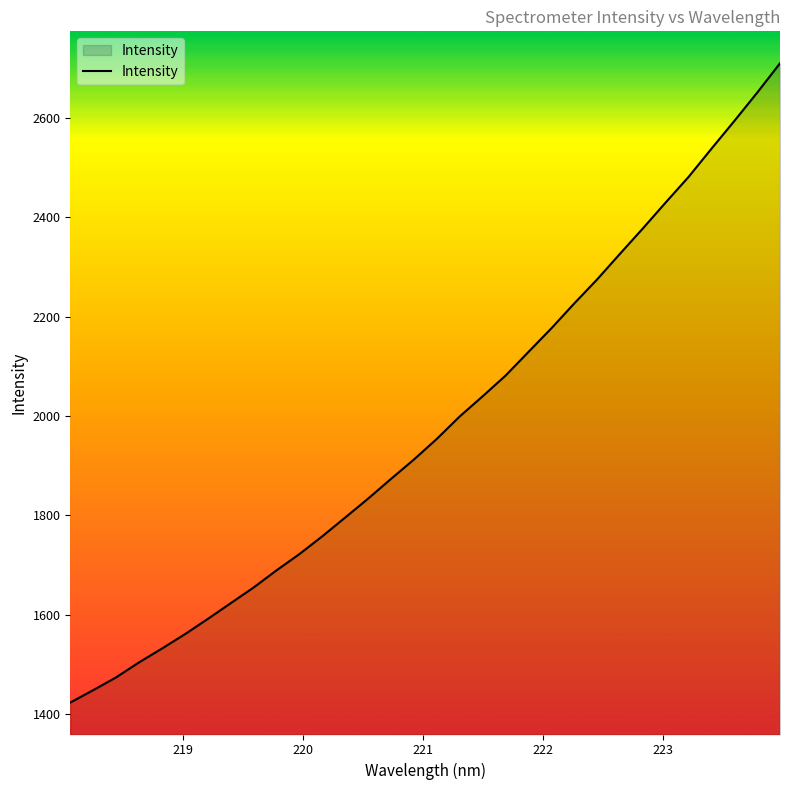

Reading left to right, list all the values displayed in this chart.

1423.4	1448.3	1474.0	1504.2	1532.0	1560.8	1591.6	1623.3	1654.8	1689.4	1722.1	1758.0	1795.7	1833.7	1873.4	1912.4	1953.9	1999.0	2039.6	2081.1	2128.7	2176.1	2226.2	2274.5	2326.2	2377.2	2429.5	2480.9	2537.7	2593.4	2650.5	2709.6